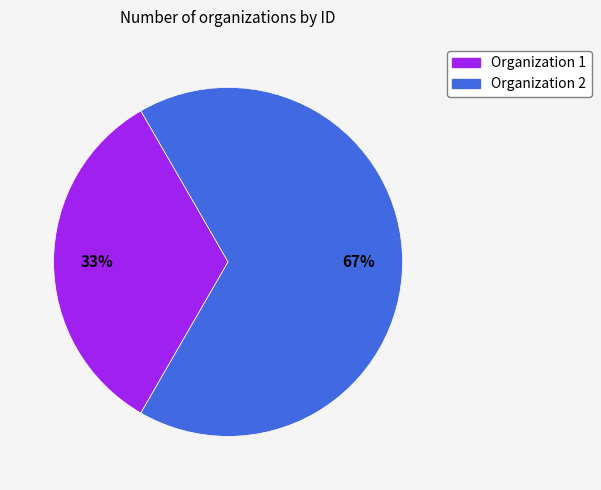

Does any single category account for the majority?

Yes